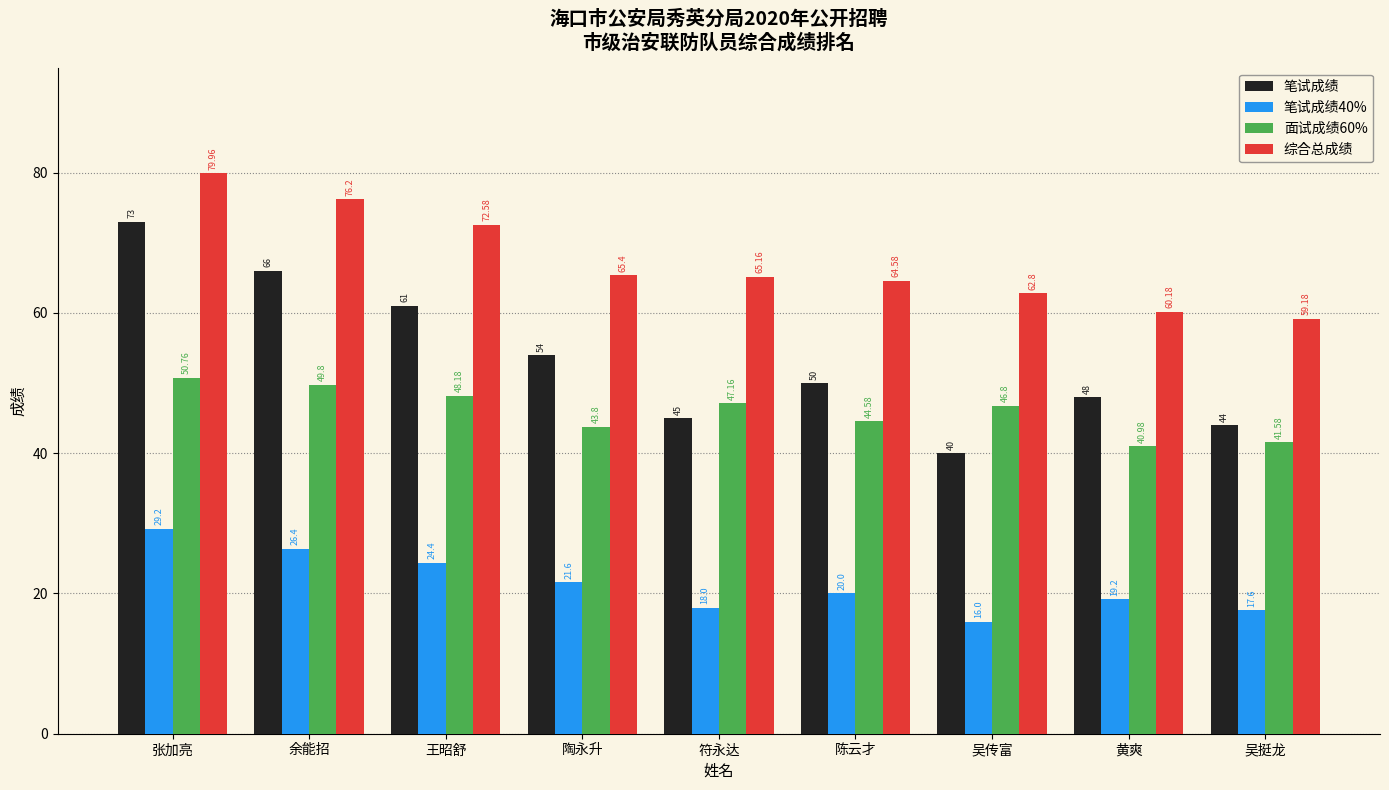

Are the bars grouped side by side (vs. stacked)?

Yes